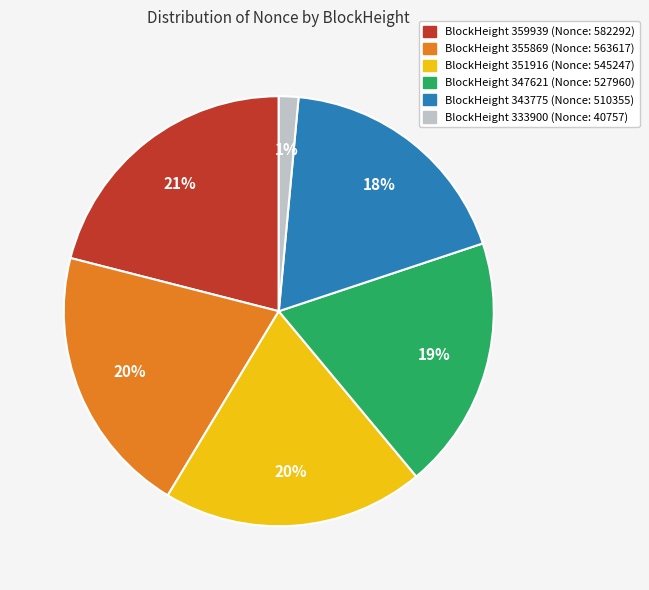

To the nearest percent, what is the average slice percentage?

17%